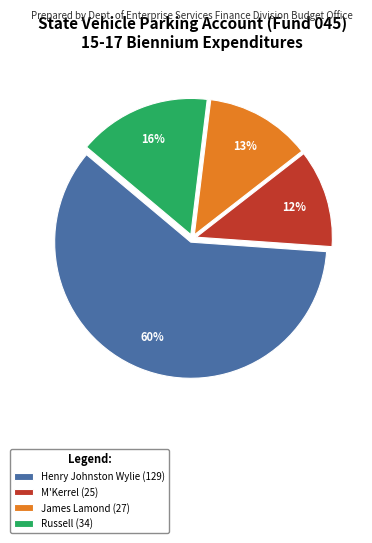

How many segments does this pie chart have?

4